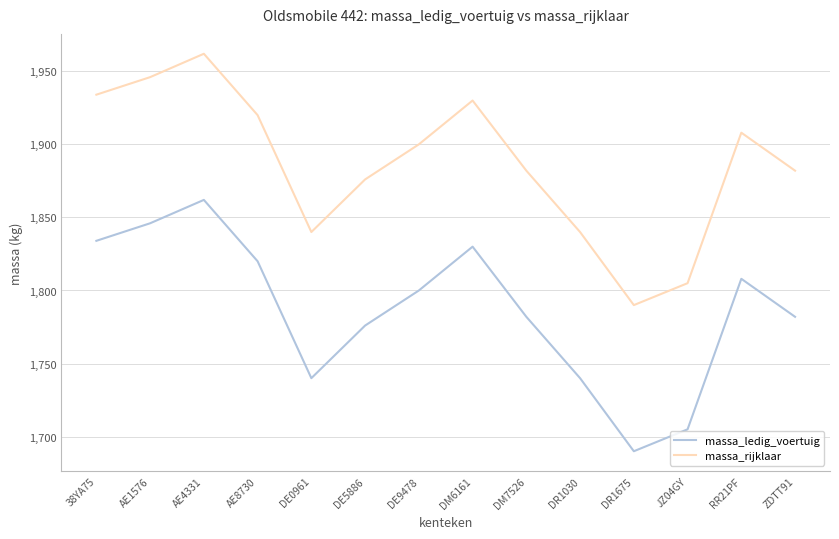

Is this an area chart (filled region under the line)?

No